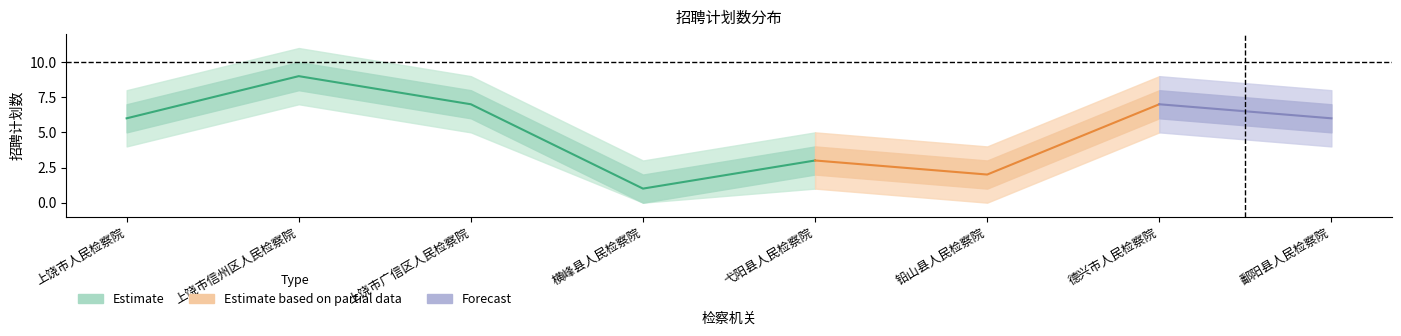

Is this an area chart (filled region under the line)?

No